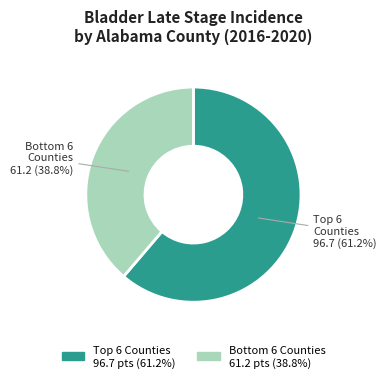

Is there any slice that represents more than half of the pie?

Yes